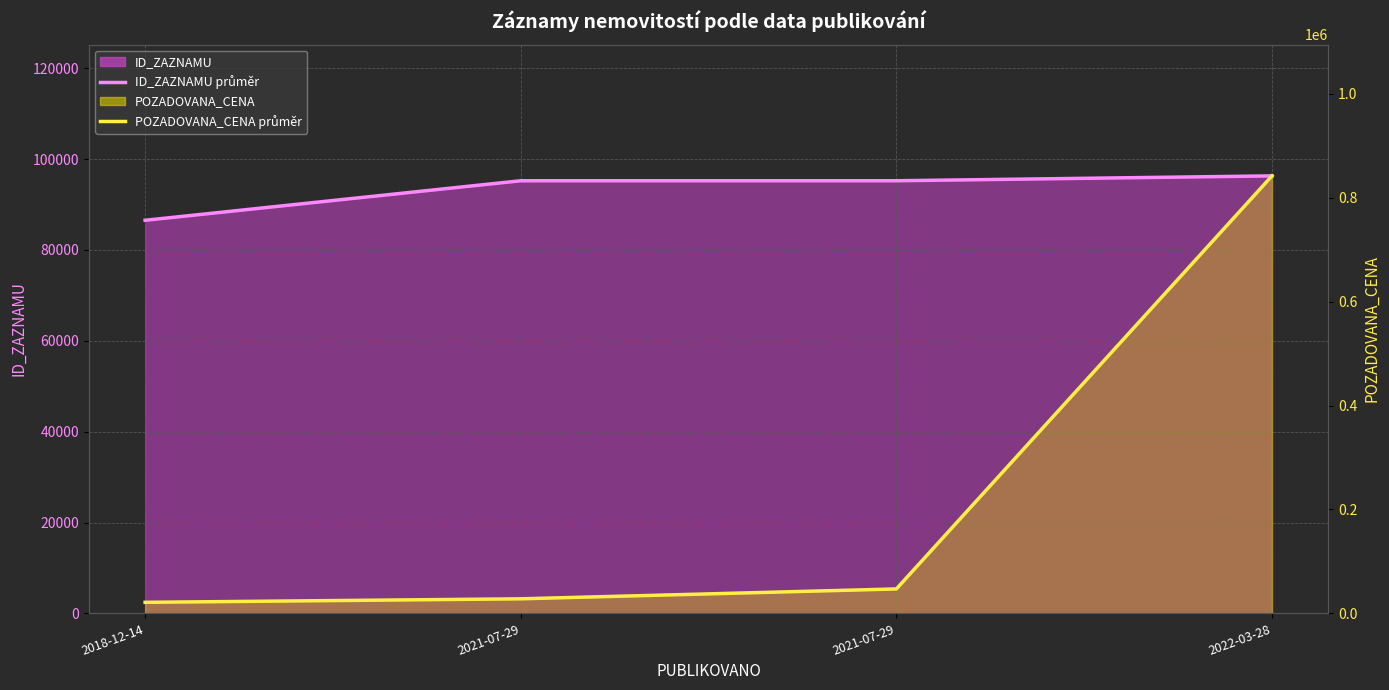

Reading left to right, extract all data points from this chart.

ID_ZAZNAMU průměr: 2018-12-14=86538	2021-07-29=95242	2021-07-29=95243	2022-03-28=96315
POZADOVANA_CENA průměr: 2018-12-14=21230	2021-07-29=28000	2021-07-29=47000	2022-03-28=842000